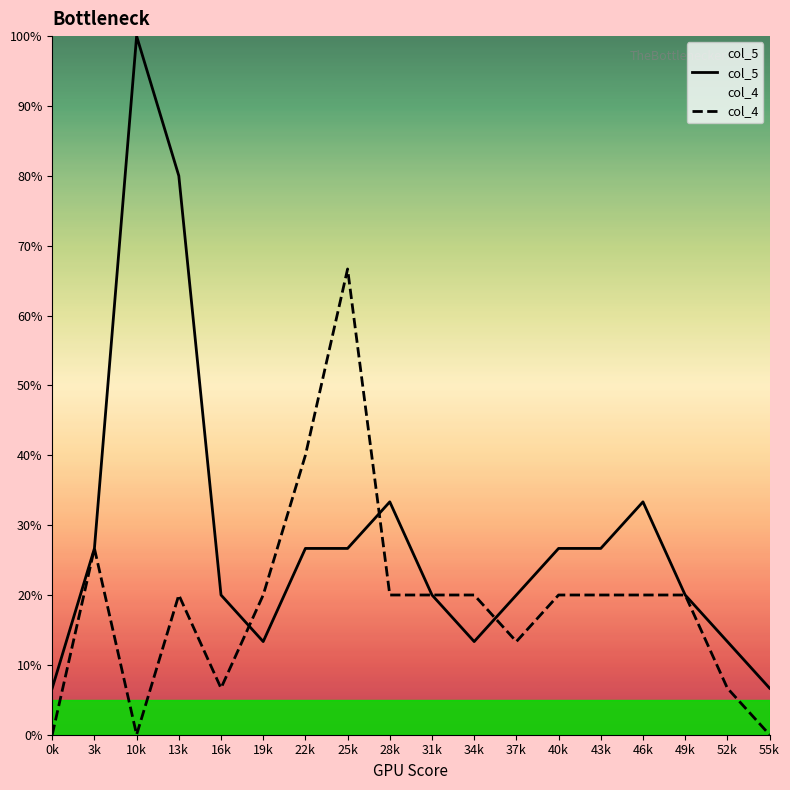

What is the total value across all series at 19k?

33.3